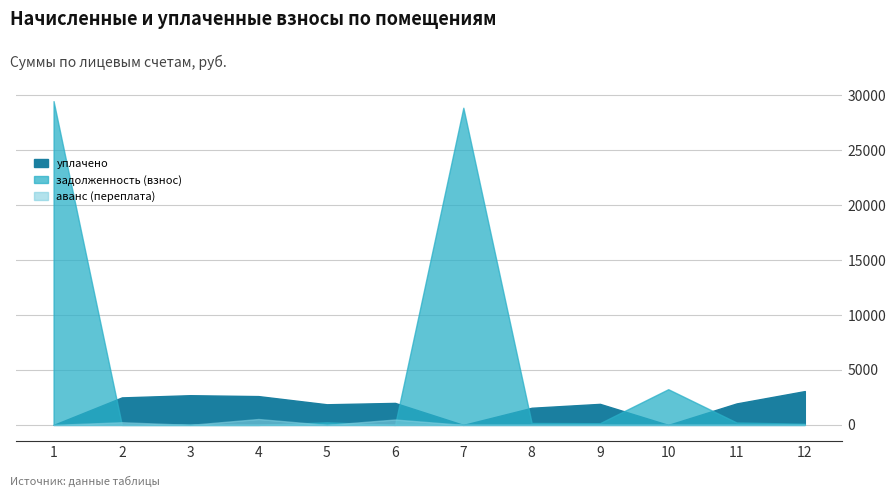

Does the chart have visible grid lines?

Yes